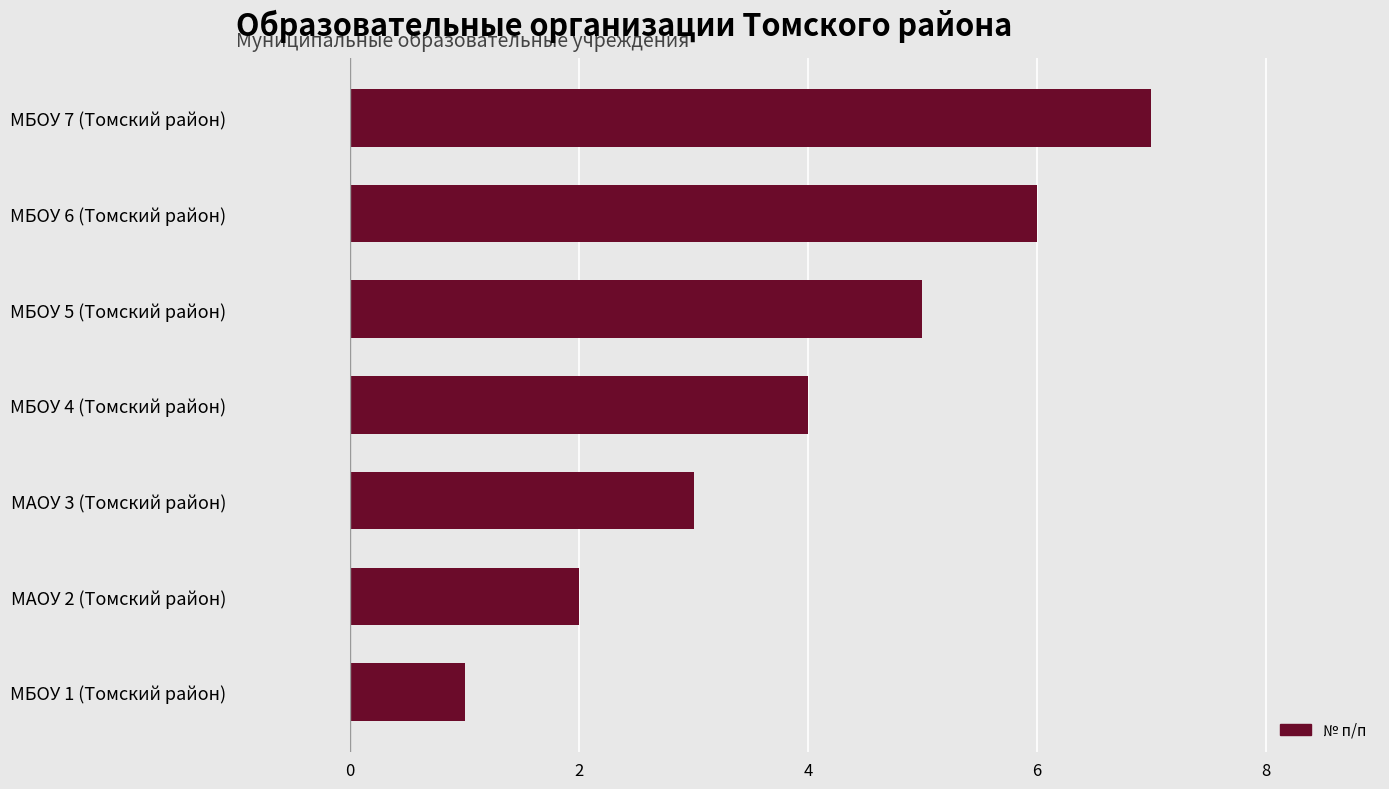

Rank the categories by value from lowest to highest.

МБОУ 1 (Томский район), МАОУ 2 (Томский район), МАОУ 3 (Томский район), МБОУ 4 (Томский район), МБОУ 5 (Томский район), МБОУ 6 (Томский район), МБОУ 7 (Томский район)